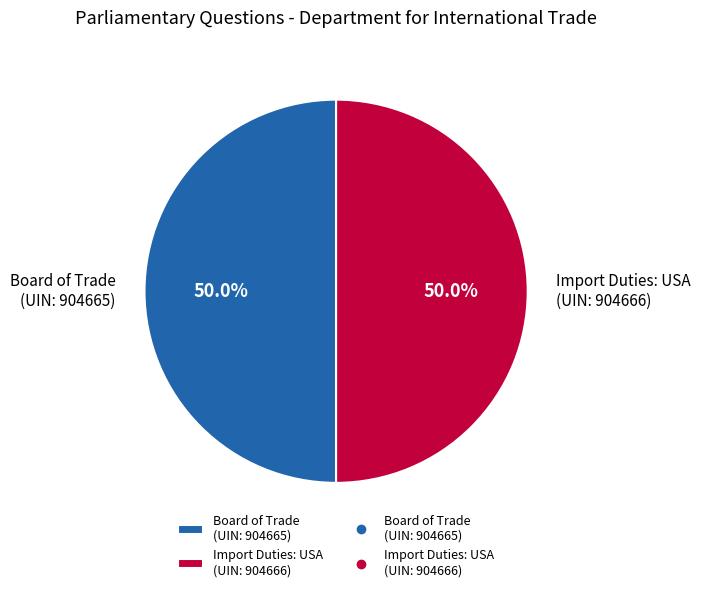

Approximately how many times larger is the value at Import Duties: USA (UIN: 904666) compared to Board of Trade (UIN: 904665)?

1.0